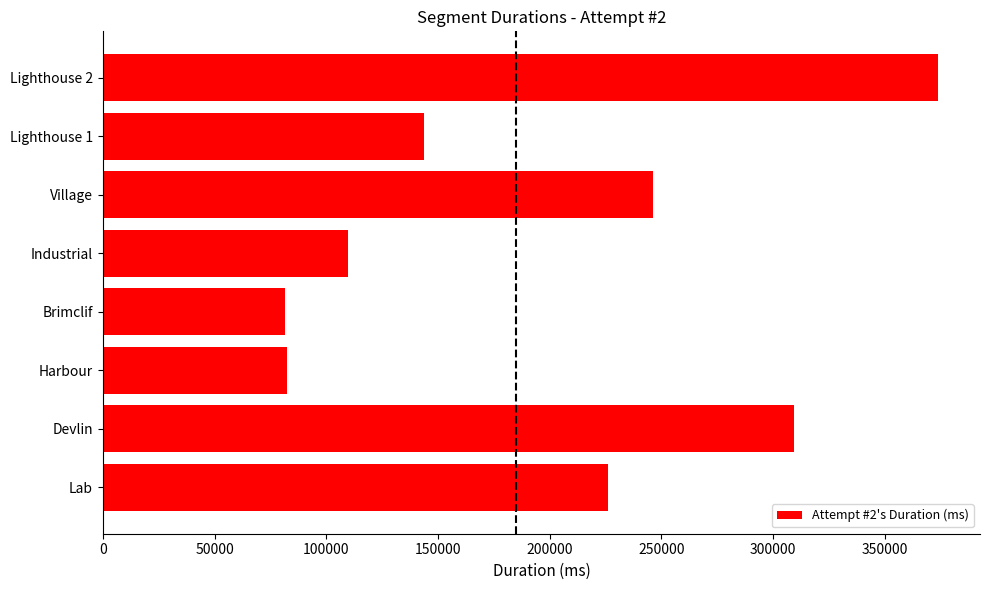

Between Brimclif and Devlin, which is larger?

Devlin